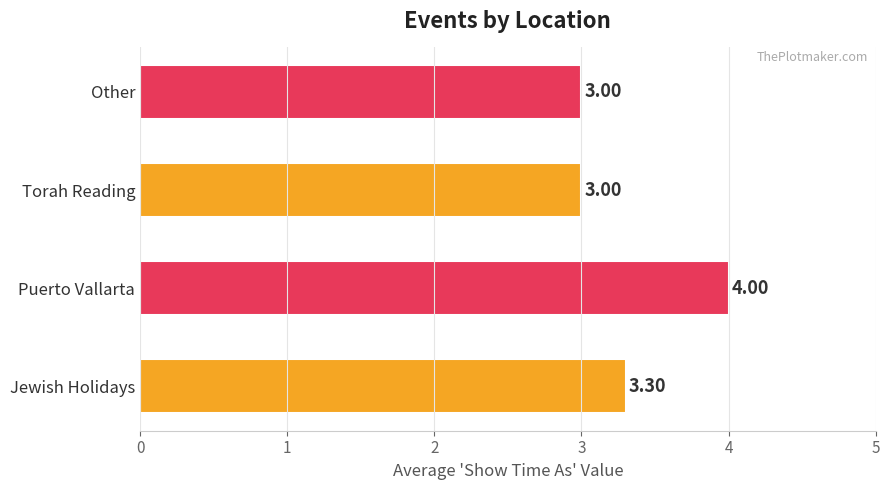

What is the difference between the values at Jewish Holidays and Other?

0.3